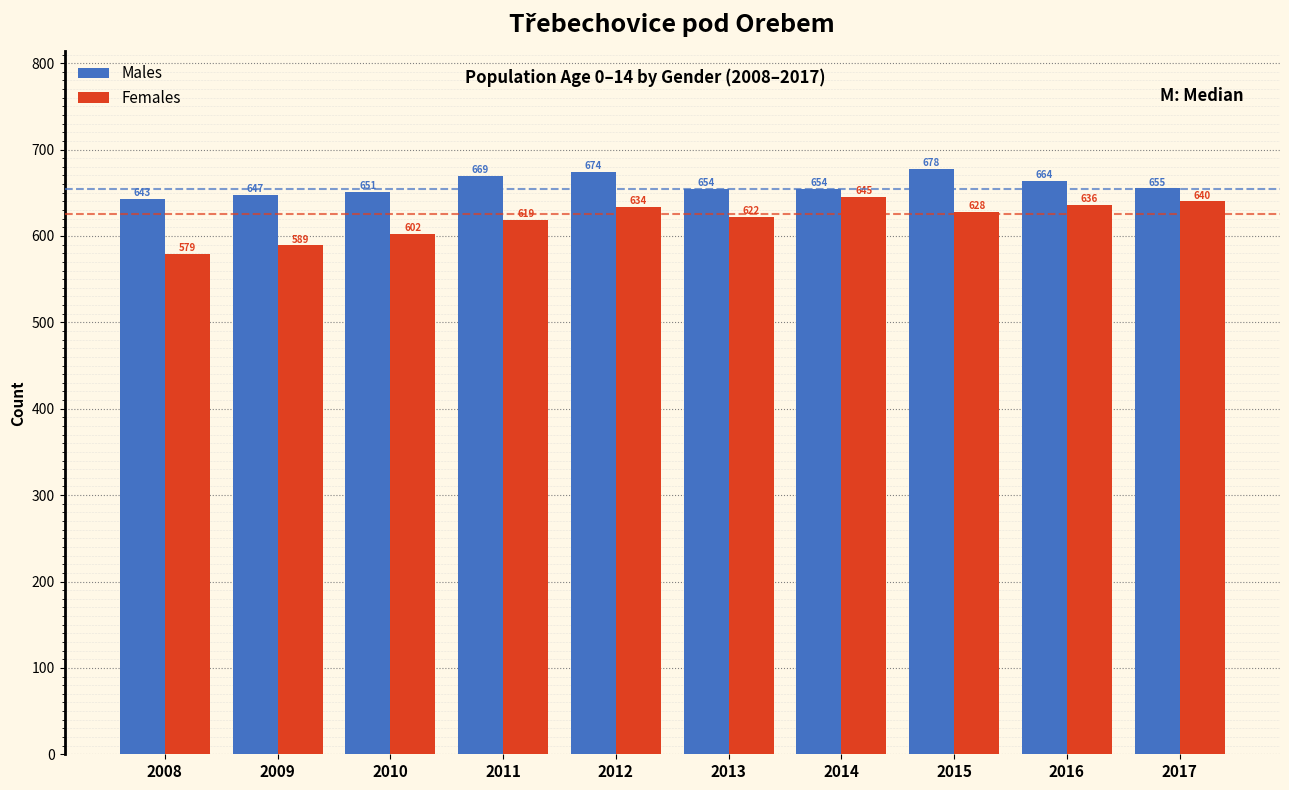

Reading right to left, extract all data points from this chart.

Males: 2017=655	2016=664	2015=678	2014=654	2013=654	2012=674	2011=669	2010=651	2009=647	2008=643
Females: 2017=640	2016=636	2015=628	2014=645	2013=622	2012=634	2011=619	2010=602	2009=589	2008=579